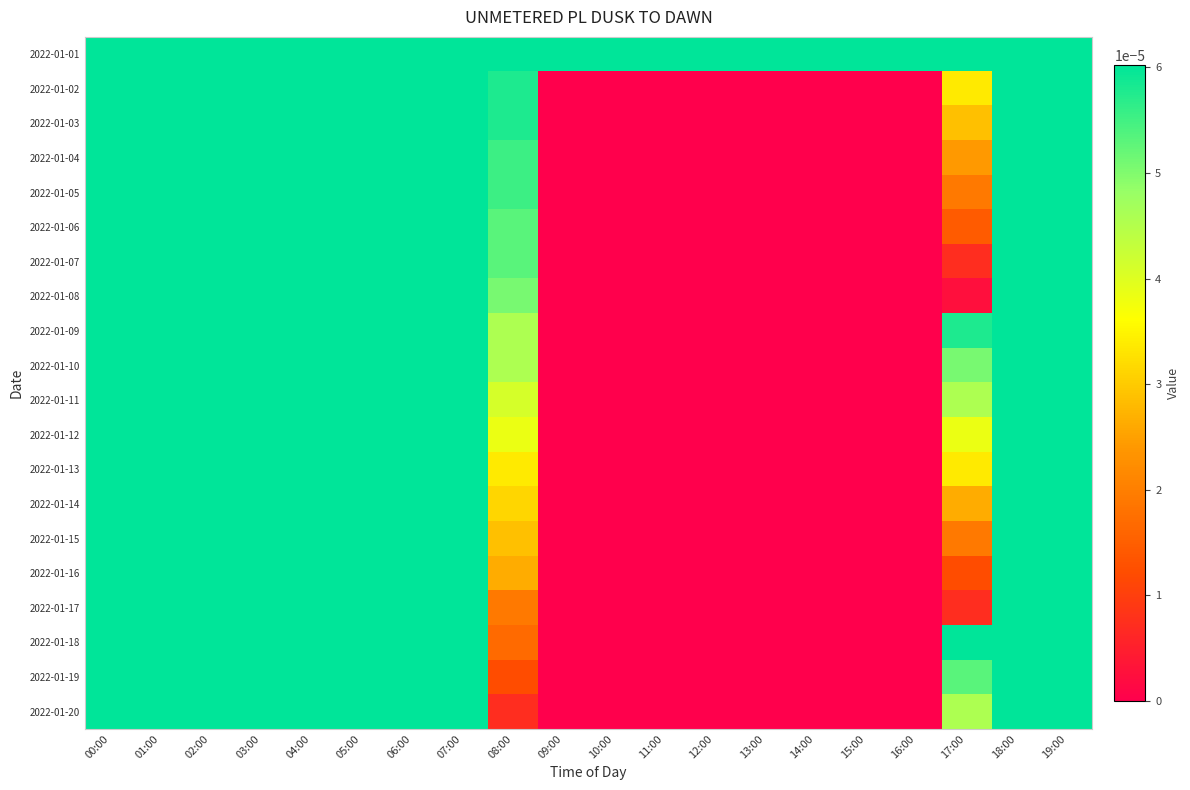

Which category has the lowest value across all series?

09:00